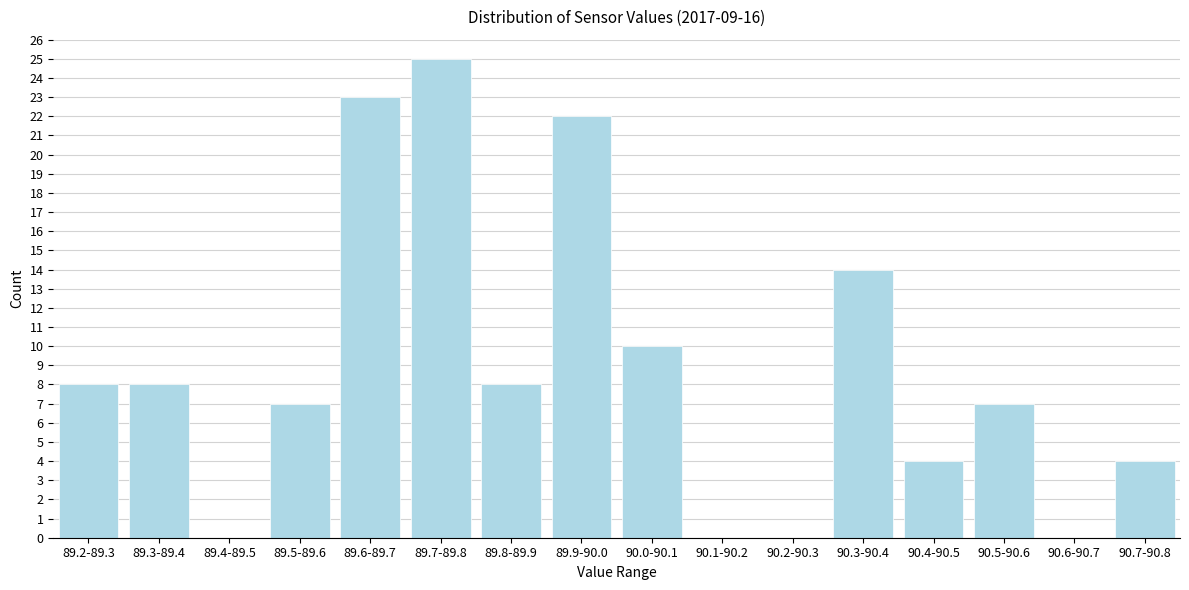

Reading left to right, transcribe all the data shown in this chart.

89.2-89.3=8	89.3-89.4=8	89.4-89.5=0	89.5-89.6=7	89.6-89.7=23	89.7-89.8=25	89.8-89.9=8	89.9-90.0=22	90.0-90.1=10	90.1-90.2=0	90.2-90.3=0	90.3-90.4=14	90.4-90.5=4	90.5-90.6=7	90.6-90.7=0	90.7-90.8=4